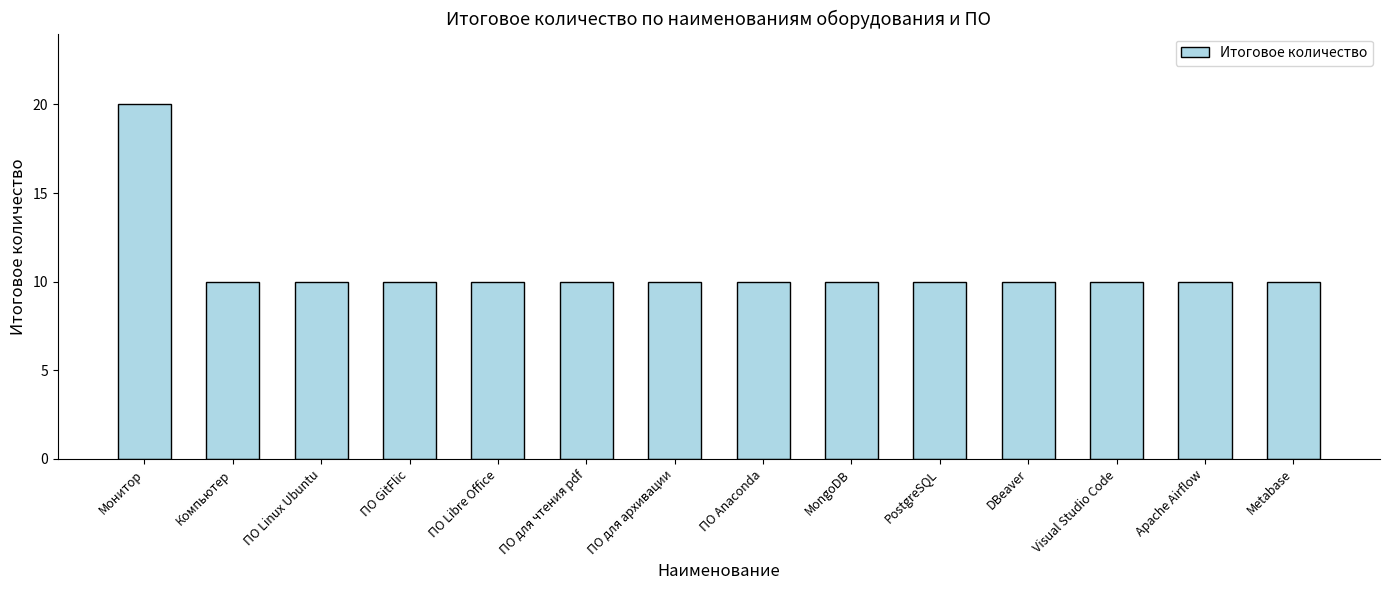

The value at ПО GitFlic is 15. True or false?

False